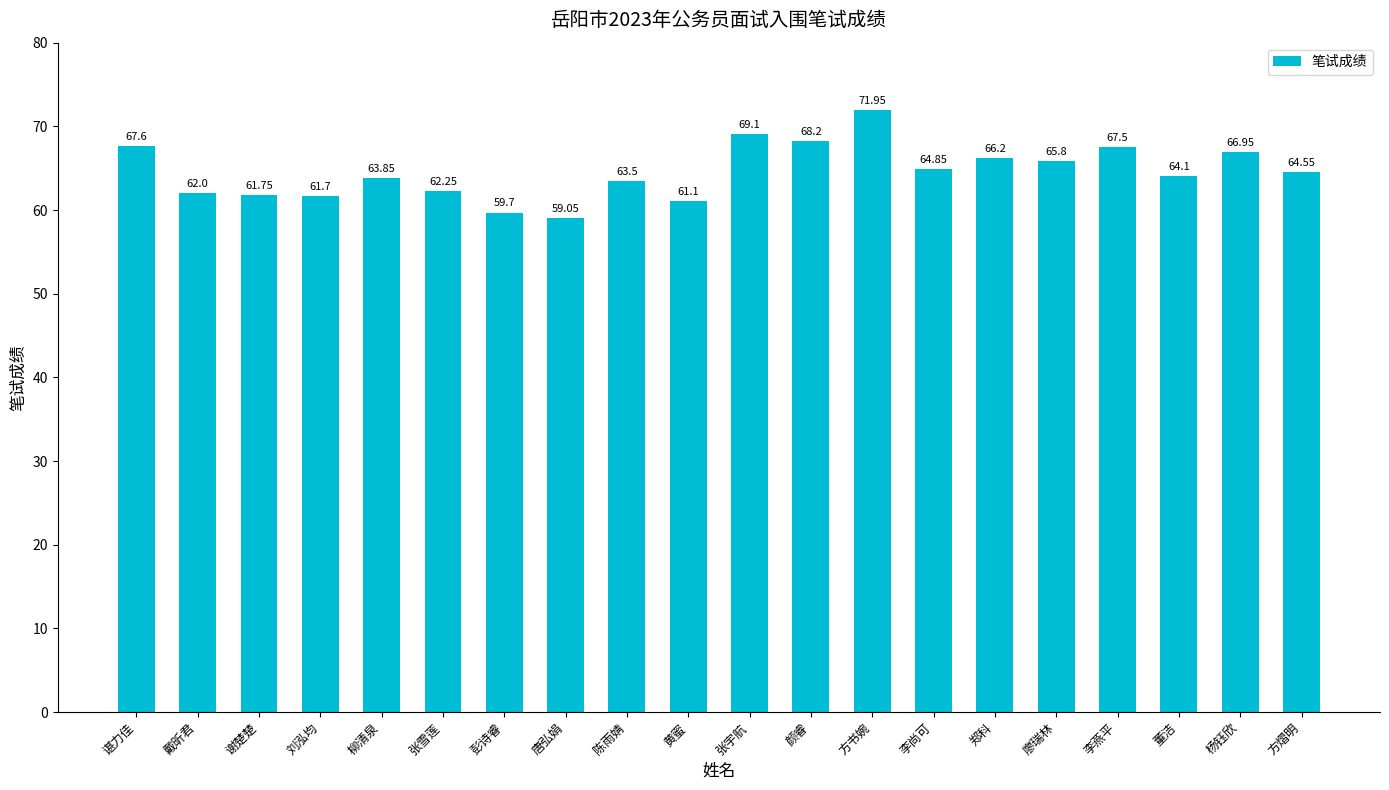

List the labels in order of value, smallest first.

唐弘娟, 彭诗睿, 黄蜜, 刘泓均, 谢楚楚, 戴昕君, 张雪莲, 陈雨婧, 柳清泉, 董洁, 方熠明, 李尚可, 廖瑞林, 郑科, 杨钰欣, 李燕平, 谌力佳, 颜睿, 张宇航, 方书婉